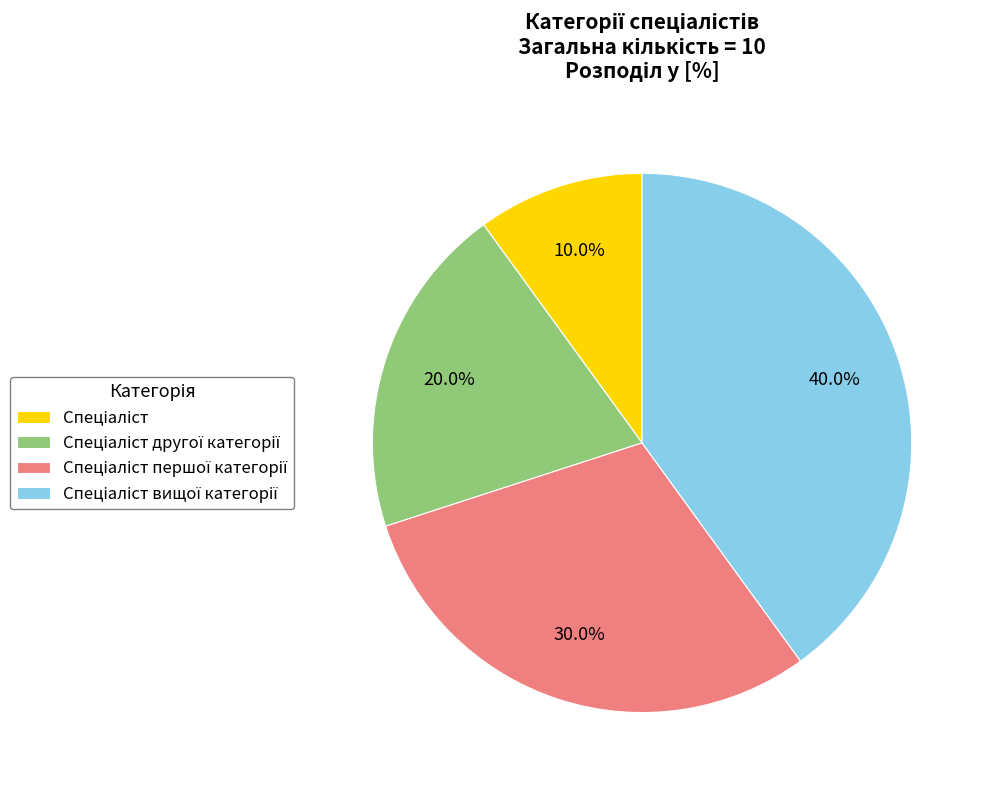

Is there a majority slice in this chart?

No